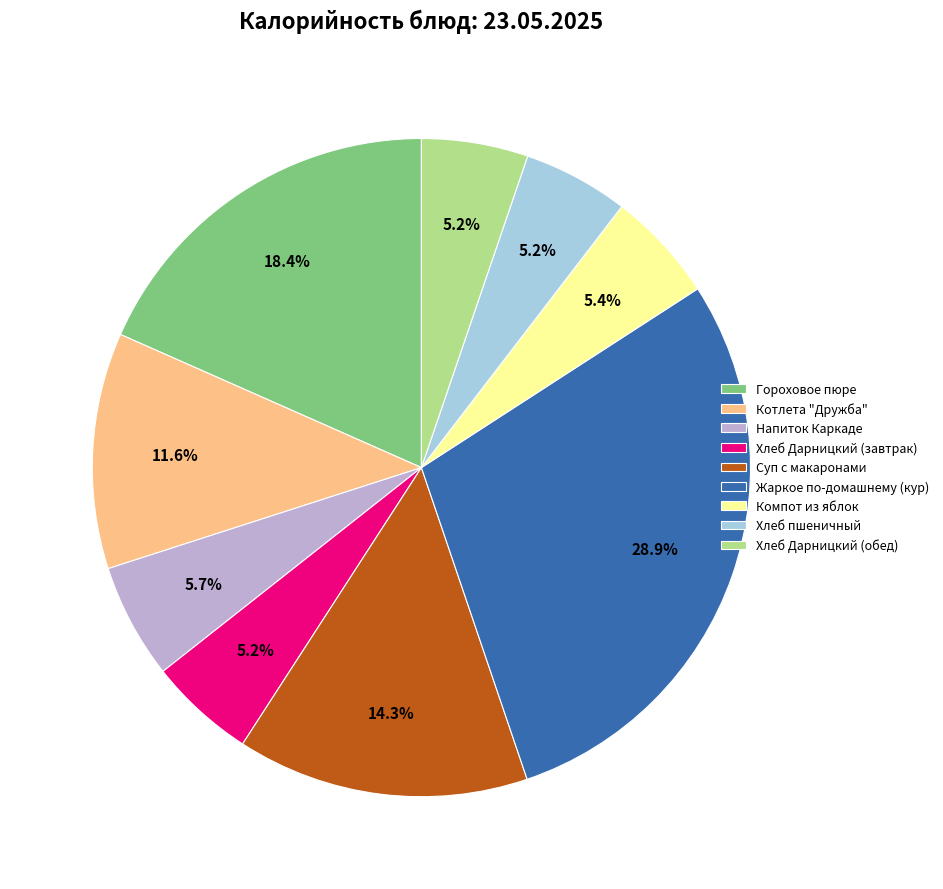

To the nearest percent, what is the difference between the largest and smallest slice percentages?

24%